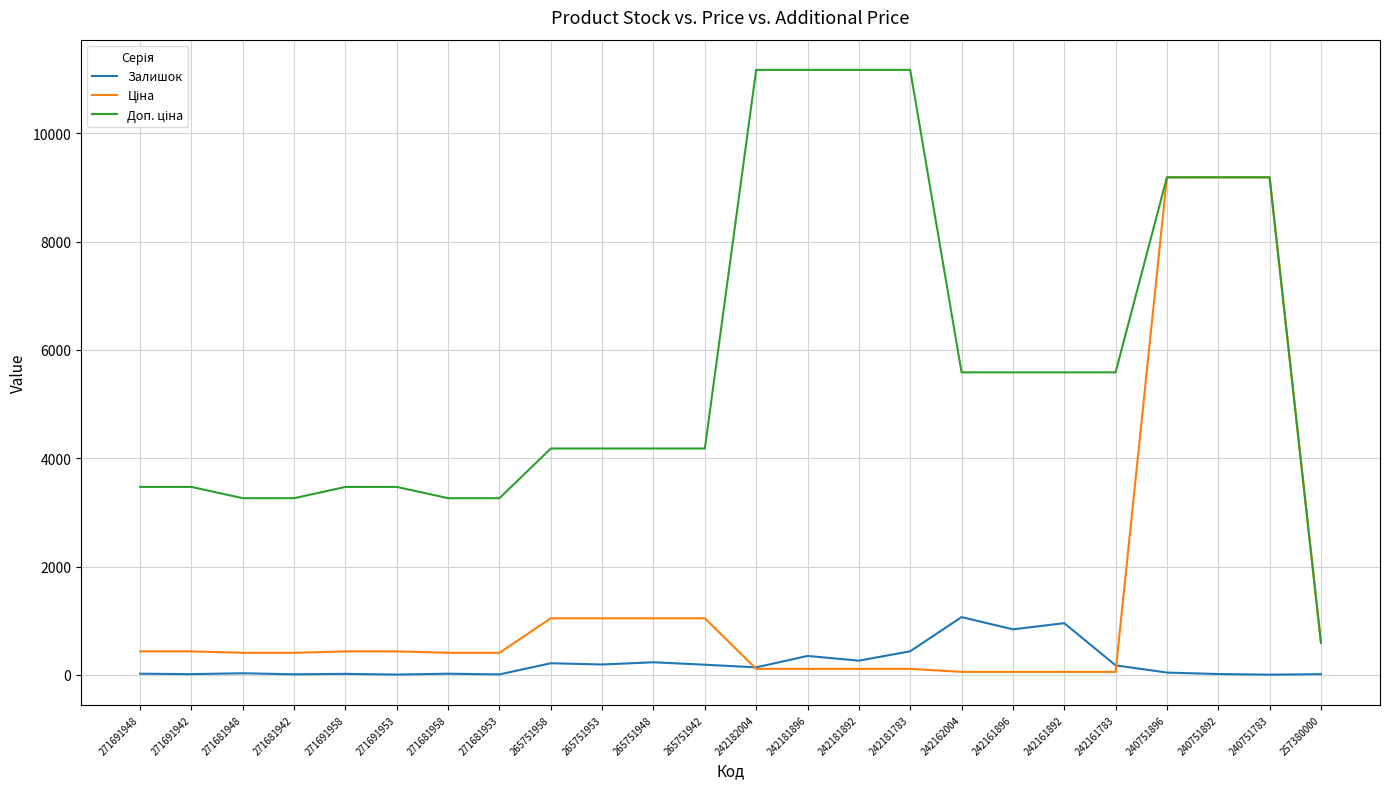

The Залишок series shows 176.0 at 242161783. True or false?

True